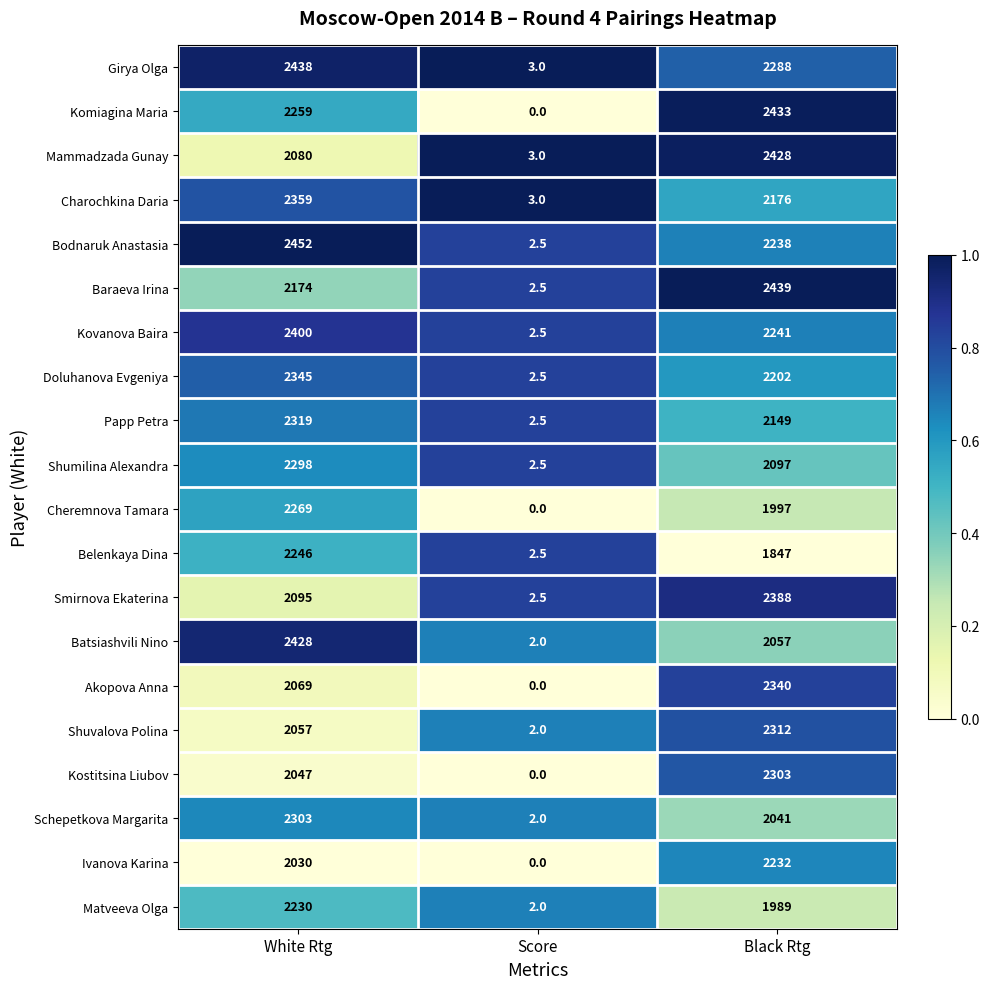

Which series has the largest range (max minus min)?

Bodnaruk Anastasia